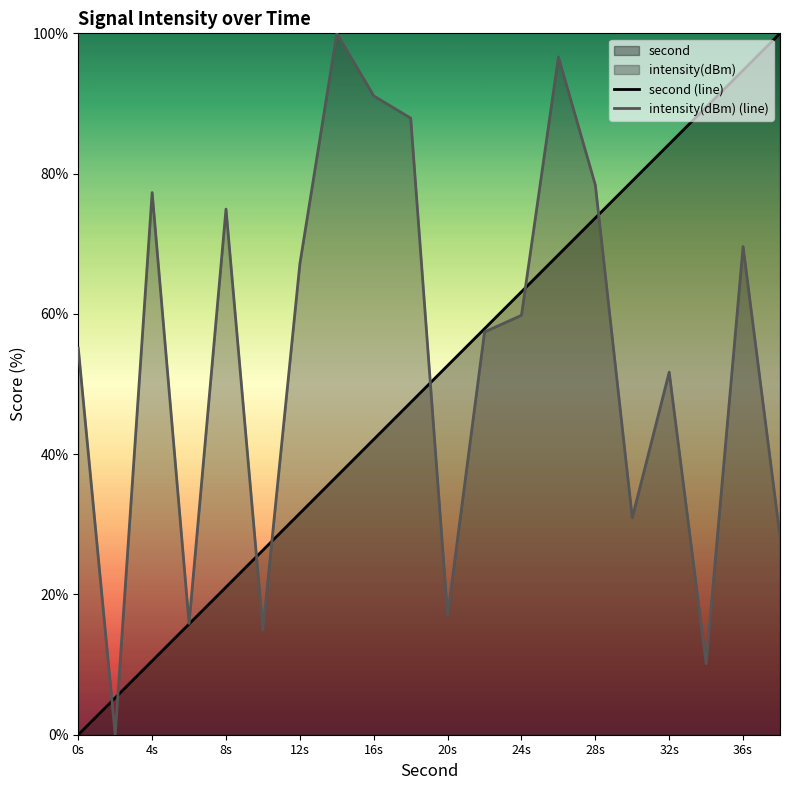

List the series in order of their overall mean, lowest first.

second (line), intensity(dBm) (line)